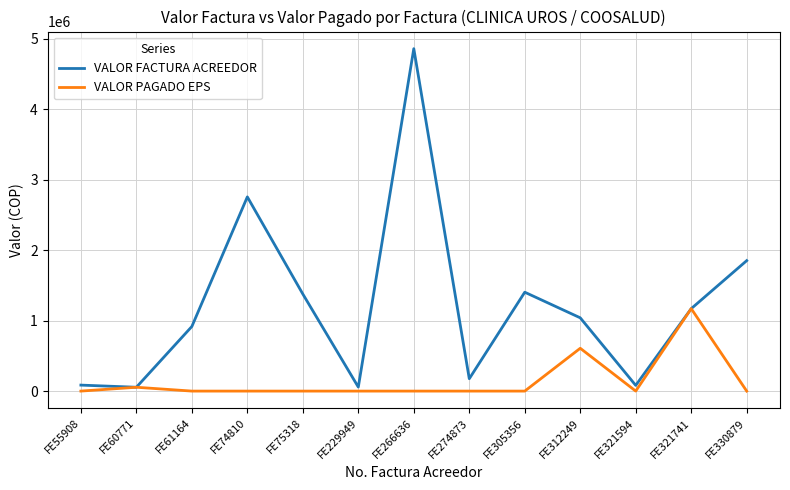

What is the highest value of the VALOR FACTURA ACREEDOR series?

4856070